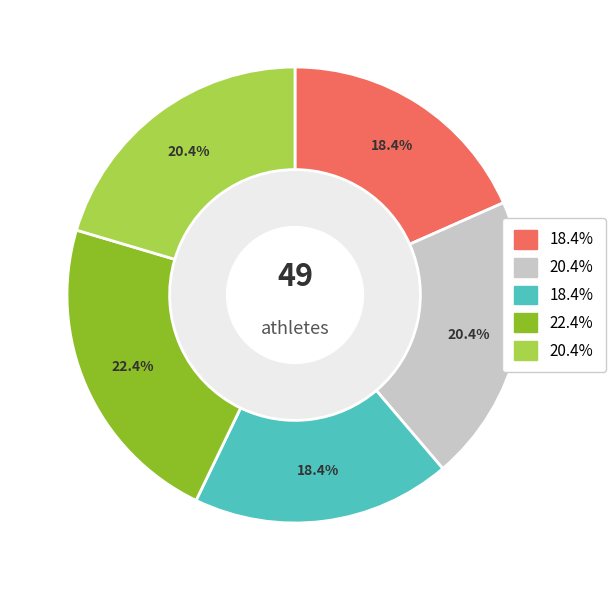

Is there a majority slice in this chart?

No